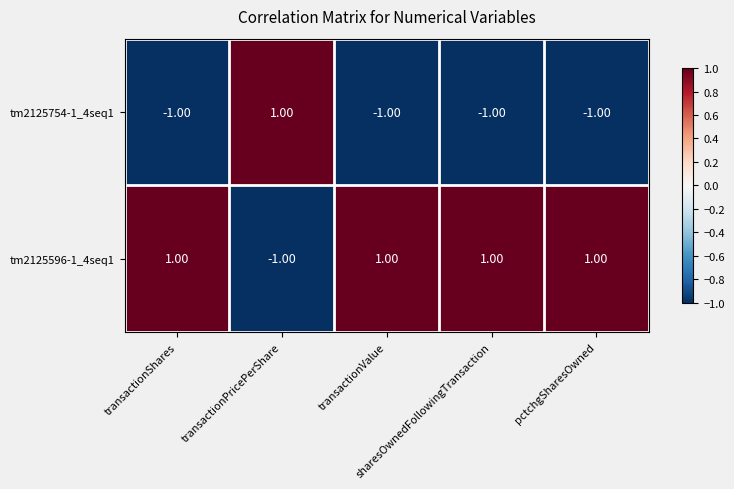

Which series has the largest total across all categories?

tm2125596-1_4seq1